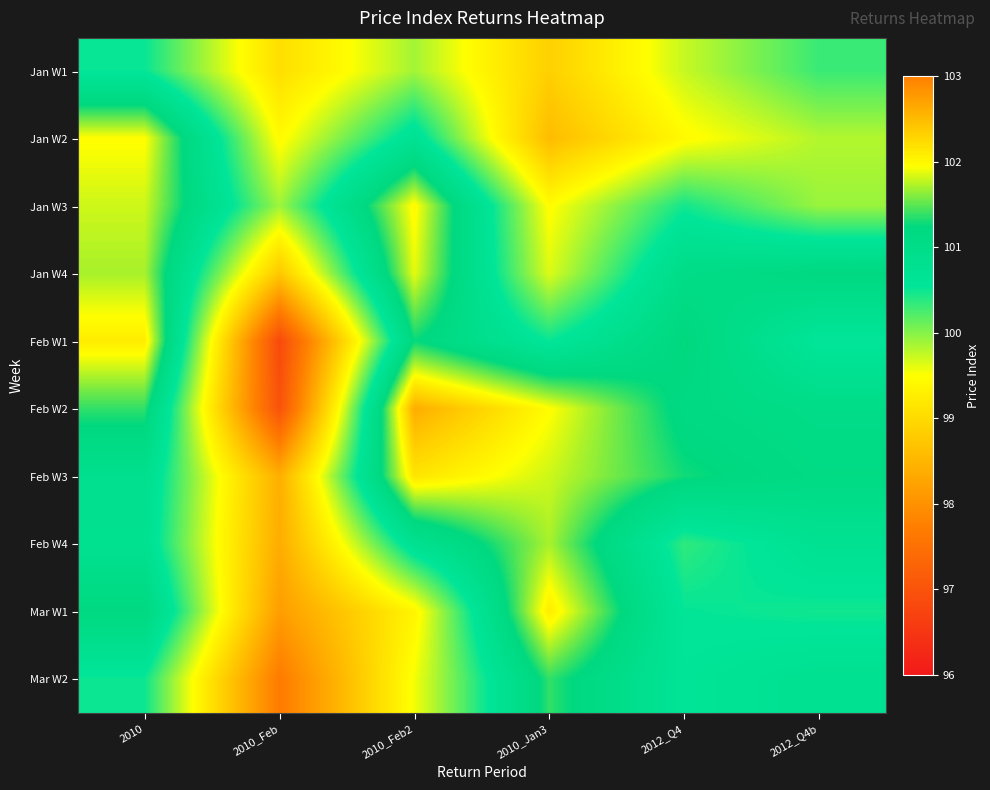

At how many categories does at least one series exceed 96?

6